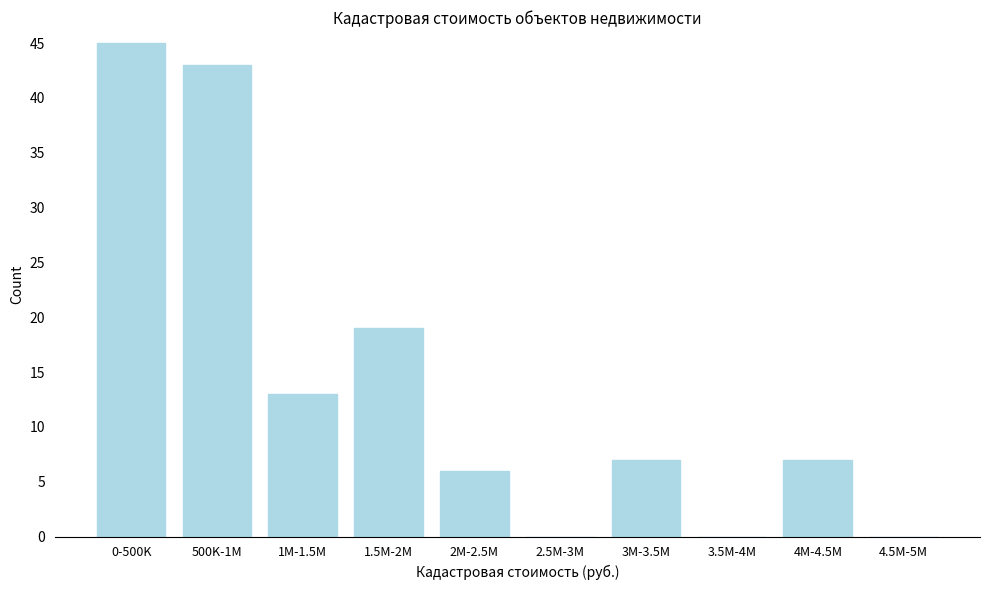

Reading right to left, transcribe all the data shown in this chart.

4.5M-5M=0	4M-4.5M=7	3.5M-4M=0	3M-3.5M=7	2.5M-3M=0	2M-2.5M=6	1.5M-2M=19	1M-1.5M=13	500K-1M=43	0-500K=45